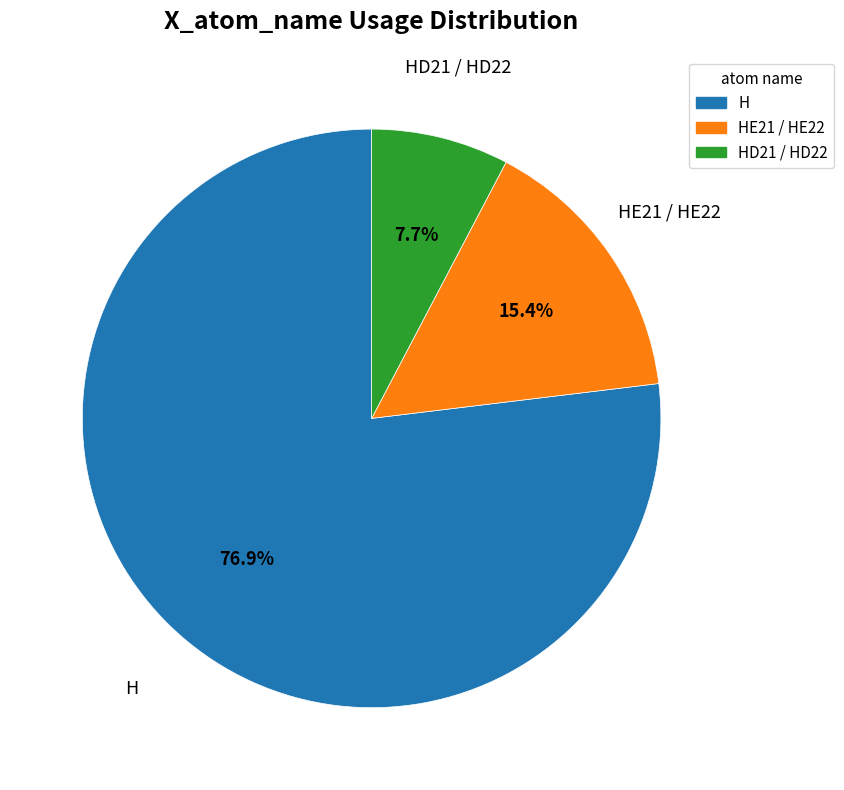

Is there any slice that represents more than half of the pie?

Yes